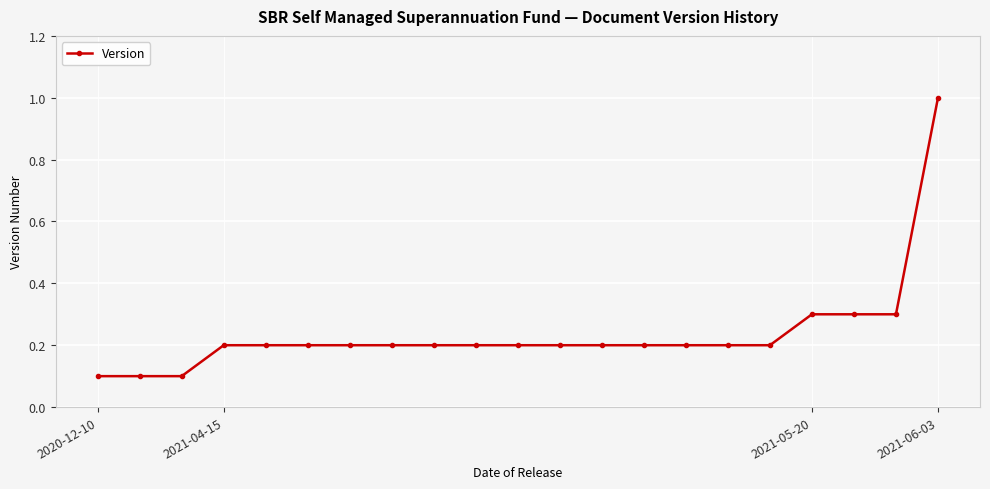

What is the value of the 3rd point from the left?

0.1